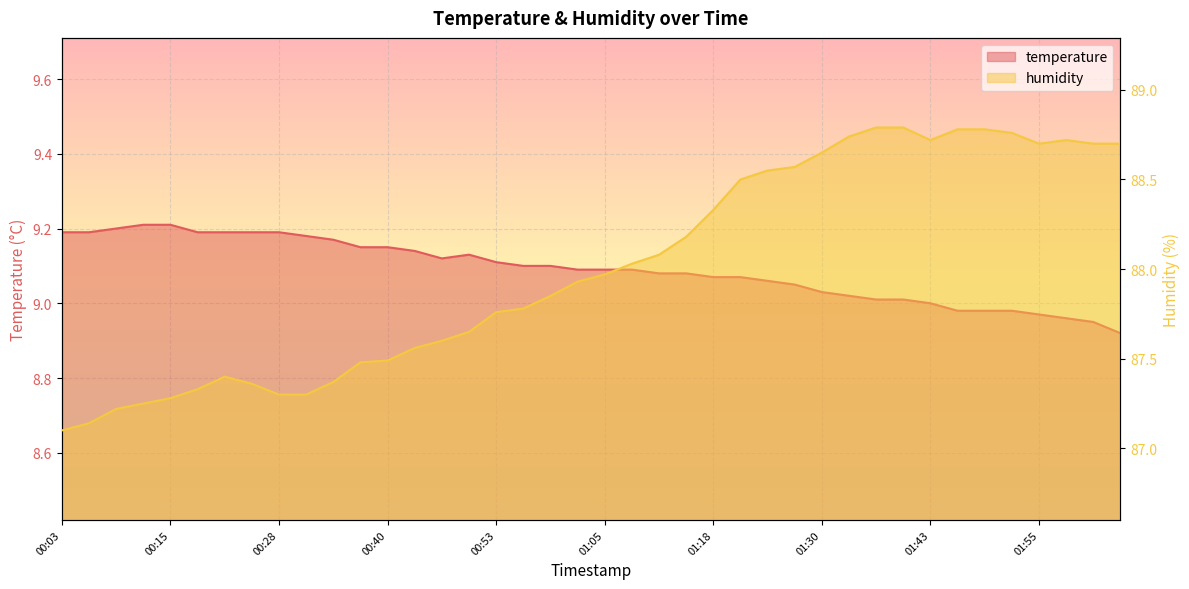

What is the value of the temperature point at the 26th from the left?

9.1